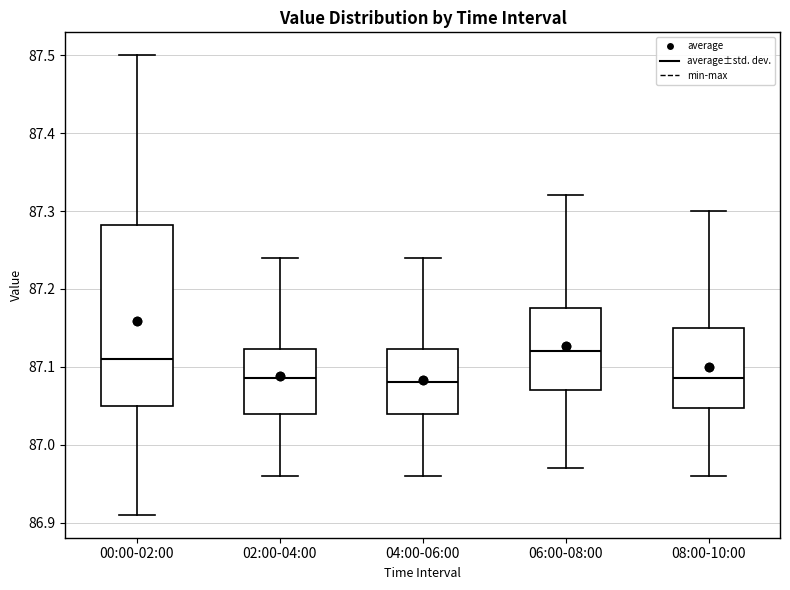

Which box is the tallest, from its lower edge to its upper edge?

00:00-02:00